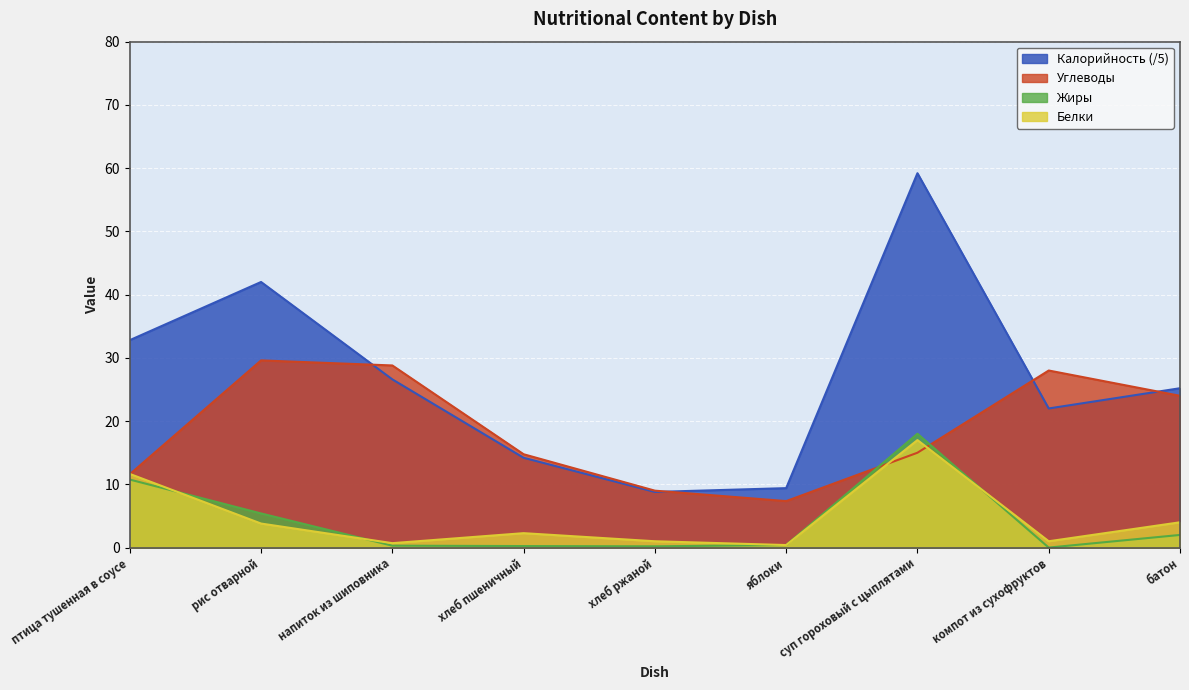

At how many categories does at least one series exceed 8?

9